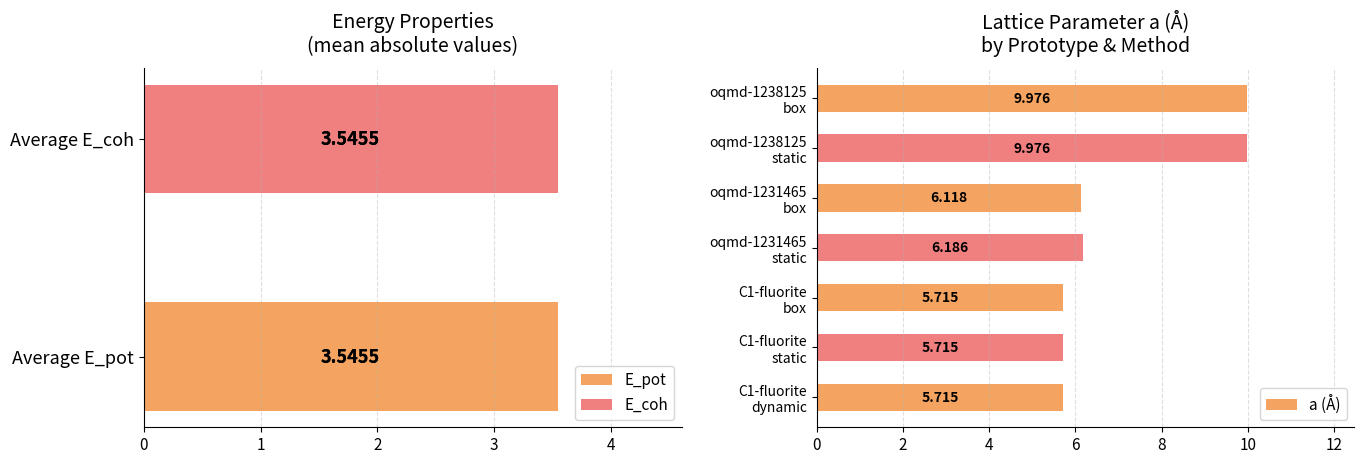

List the labels in order of value, smallest first.

C1-fluorite box, C1-fluorite static, C1-fluorite dynamic, oqmd-1231465 box, oqmd-1231465 static, oqmd-1238125 static, oqmd-1238125 box